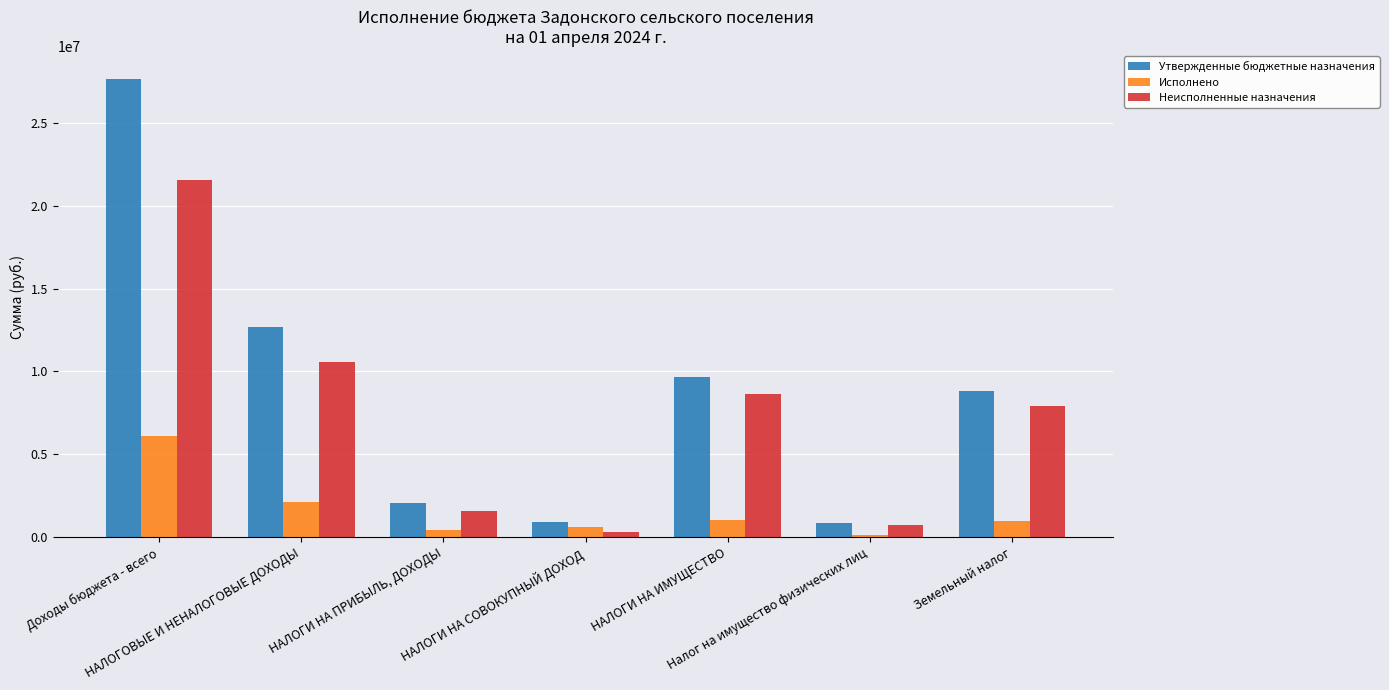

What position from the right is Земельный налог?

1